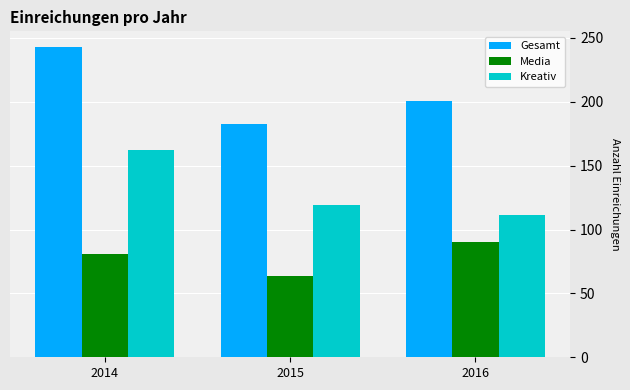

True or false: Media has a value of 17 at 2015.

False